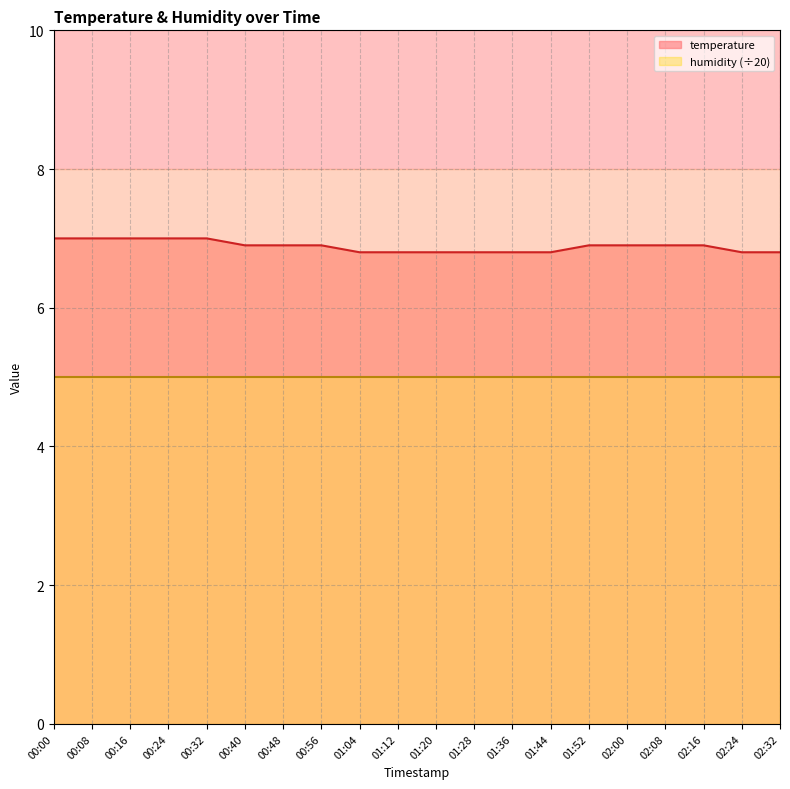

Approximately how many times larger is the value at 00:16 compared to 01:12?

1.0